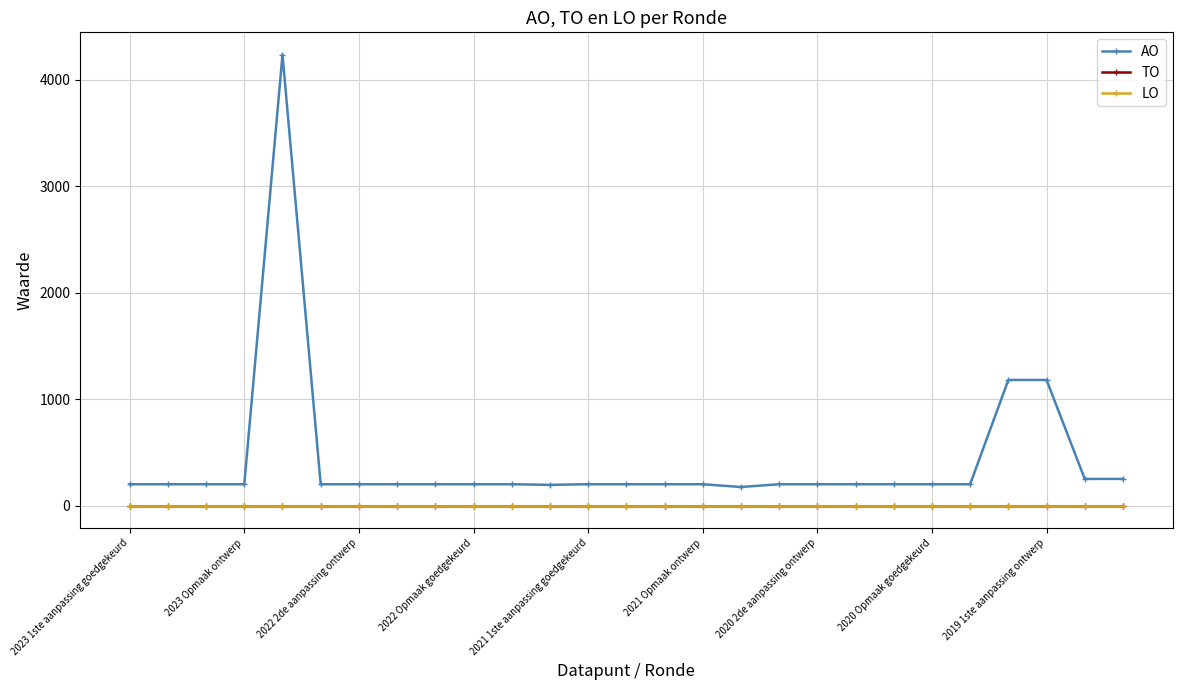

Which category has the lowest value across all series?

2023 1ste aanpassing goedgekeurd